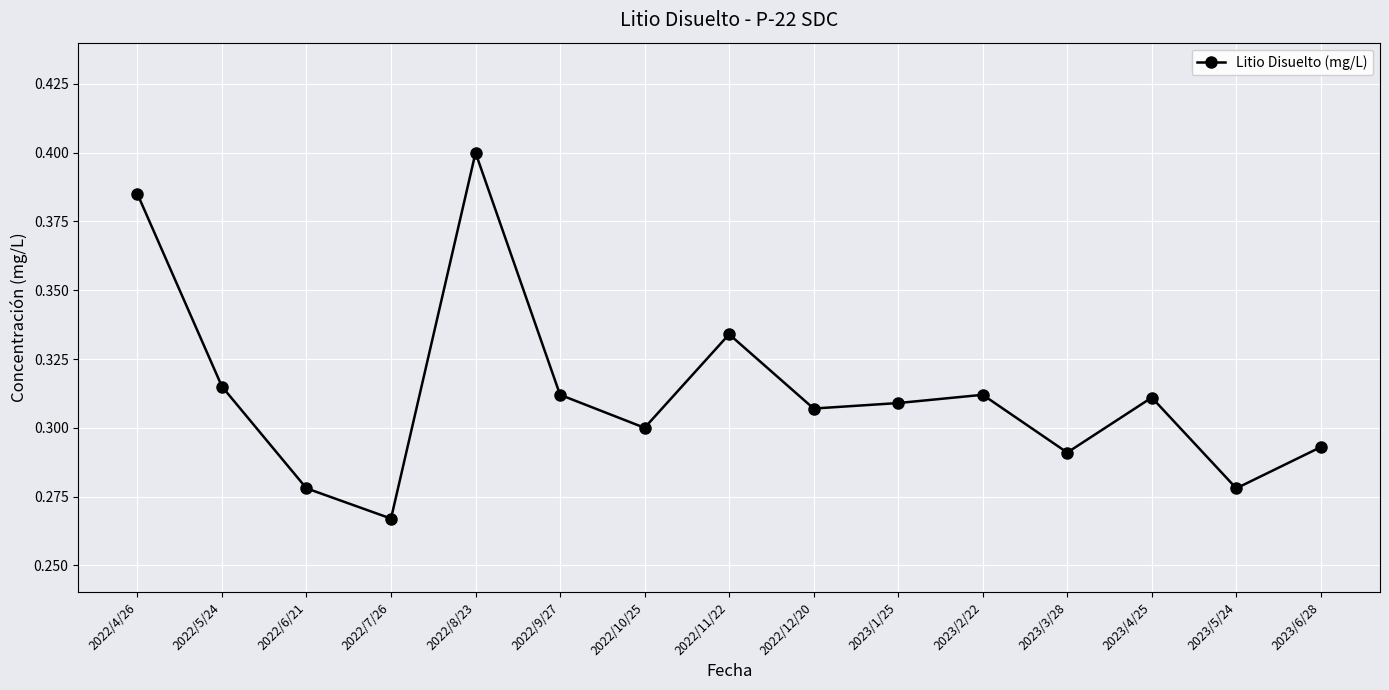

What position from the right is 2023/1/25?

6